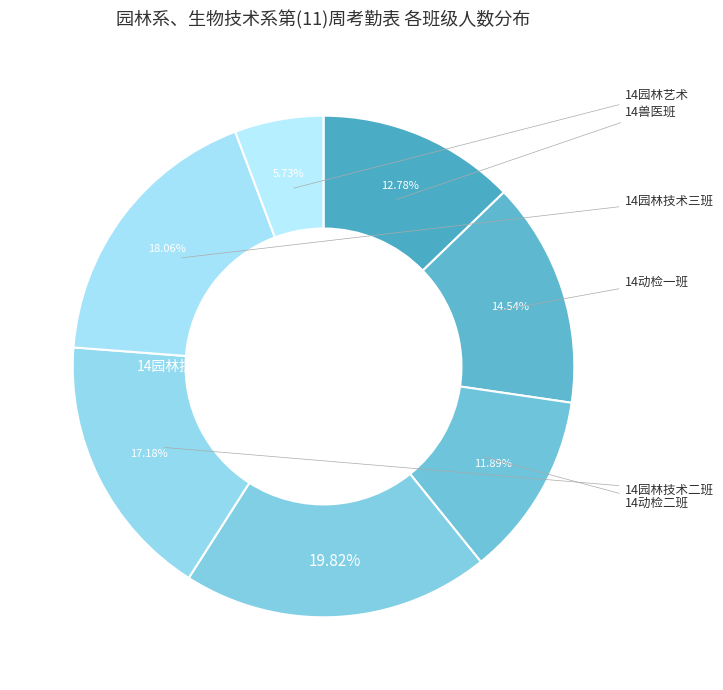

To the nearest percent, what is the average slice percentage?

14%